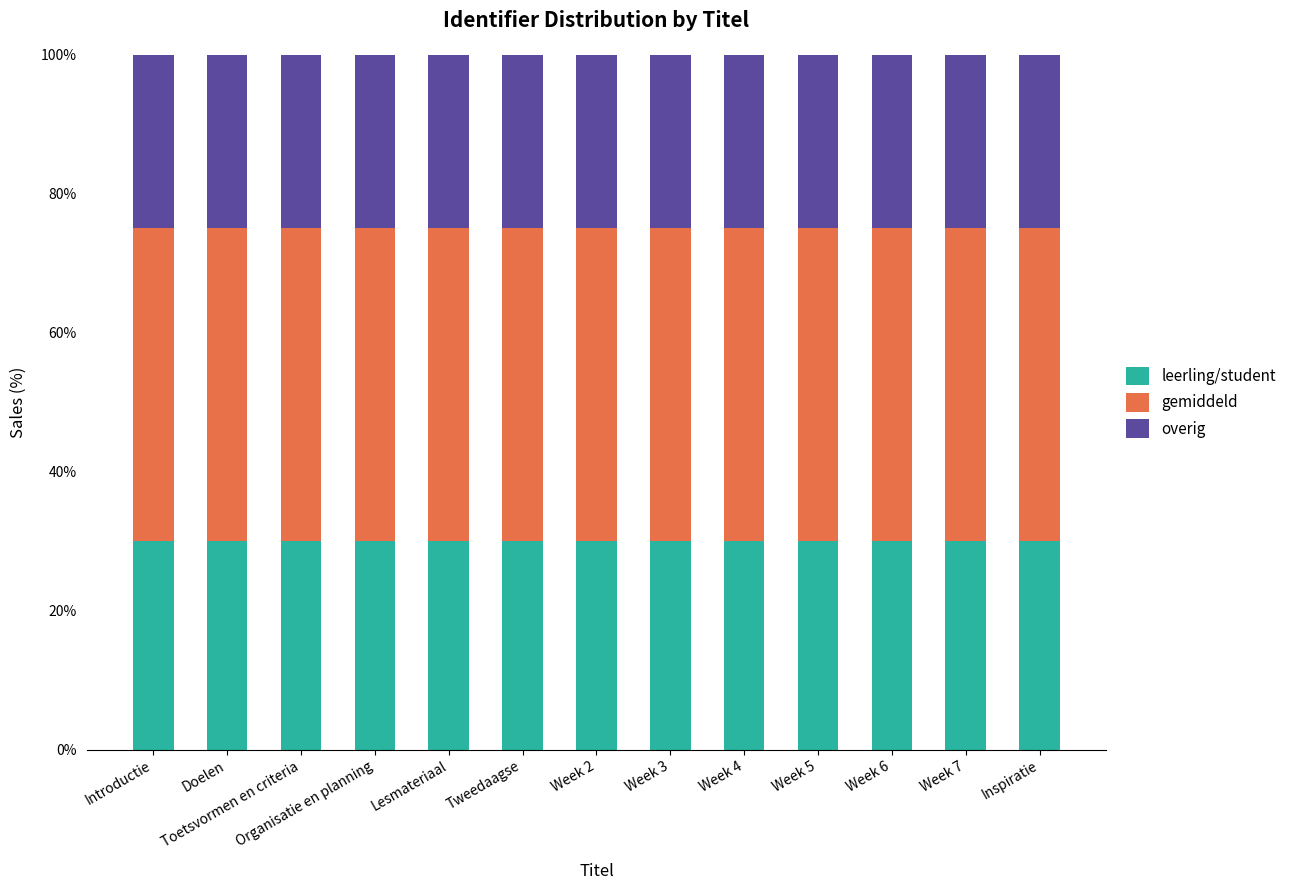

What is the sum of the leerling/student values at Week 7 and Tweedaagse?

60